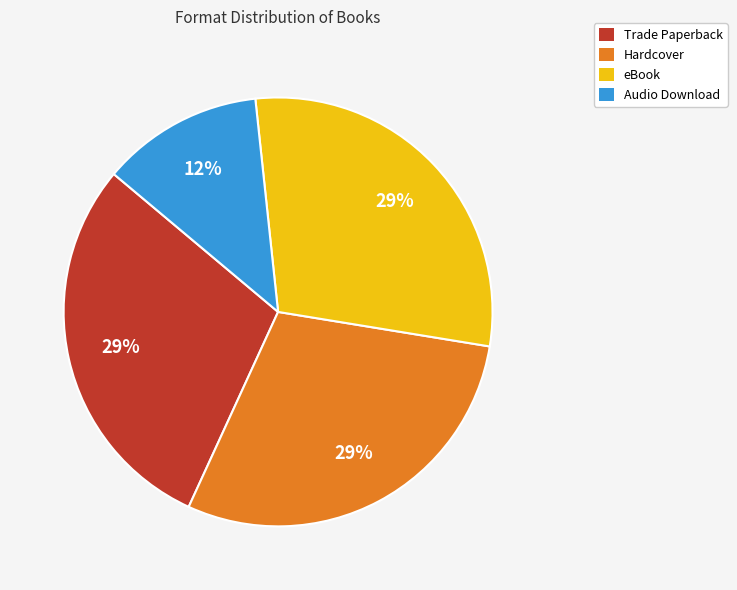

Do Audio Download and Trade Paperback together represent more than half of the pie?

No